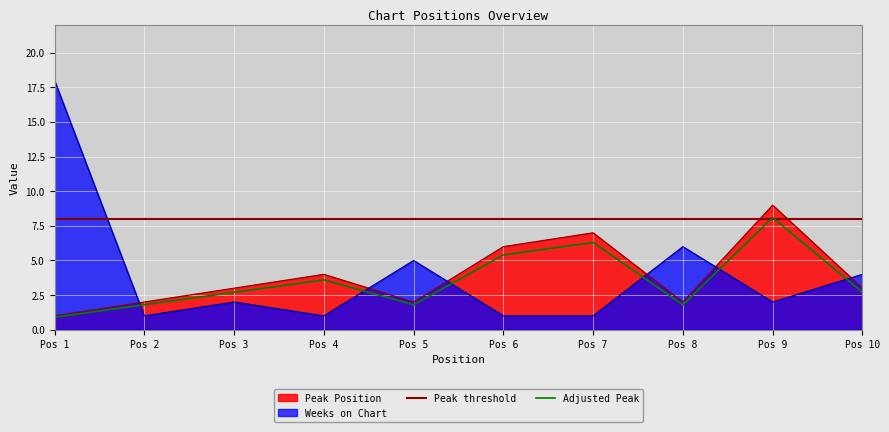

Which series has the largest total across all categories?

Weeks on Chart